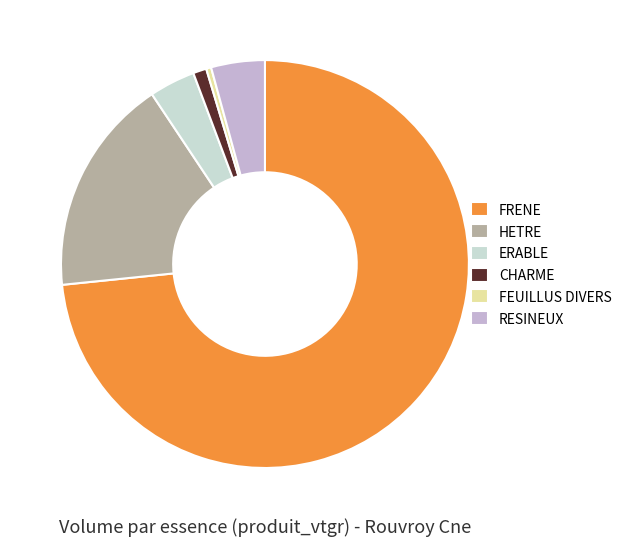

Is the sum of ERABLE and RESINEUX greater than half?

No